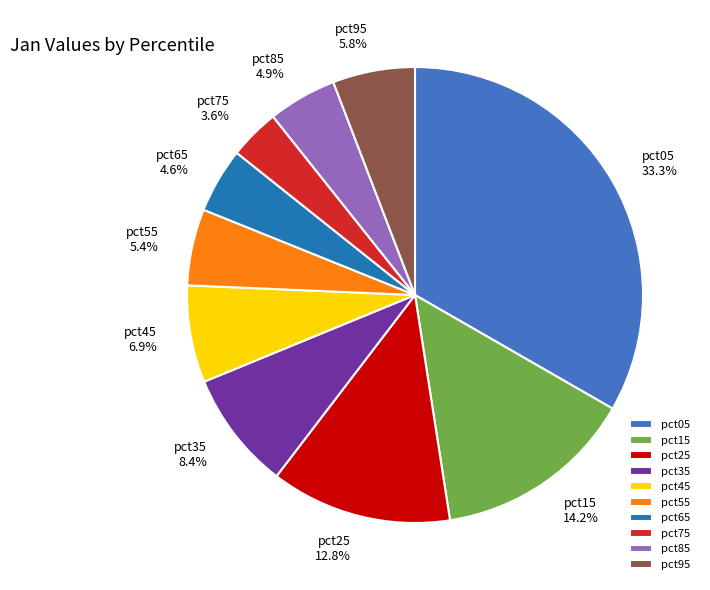

Count the number of slices in the pie.

10